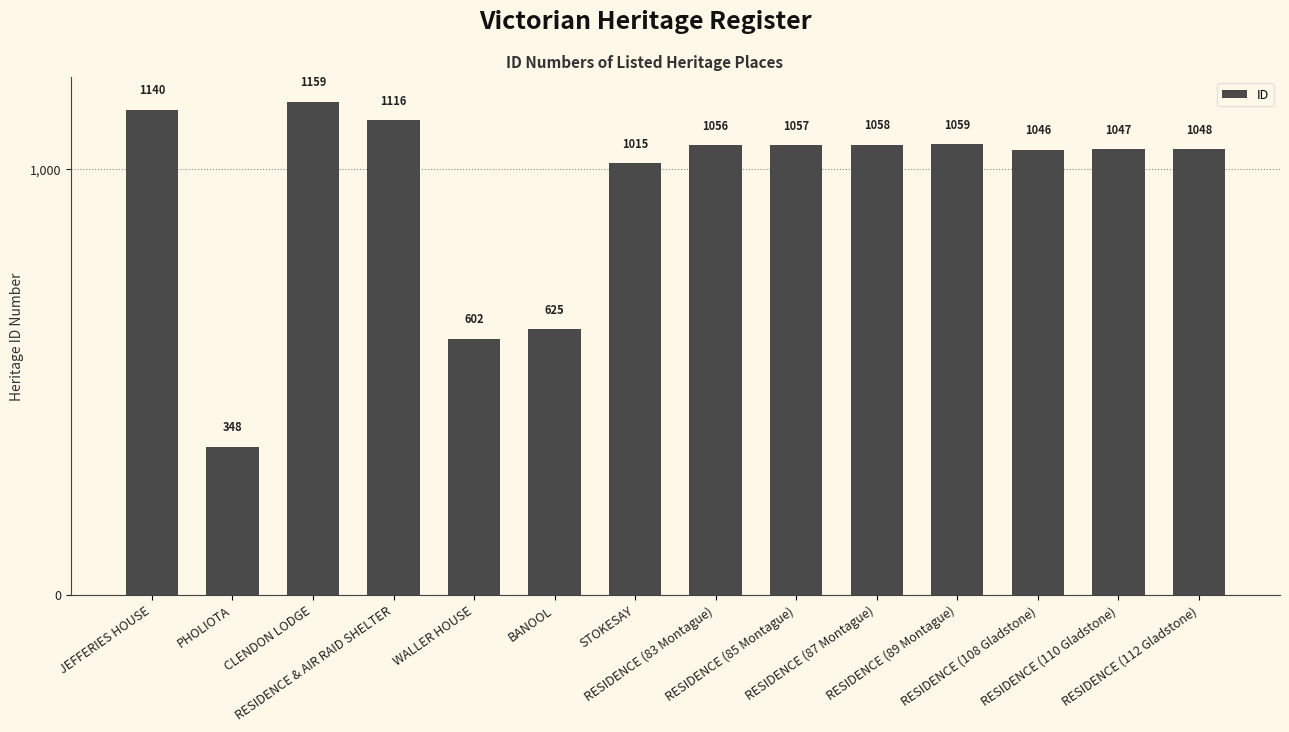

How many values are below 1056?

7